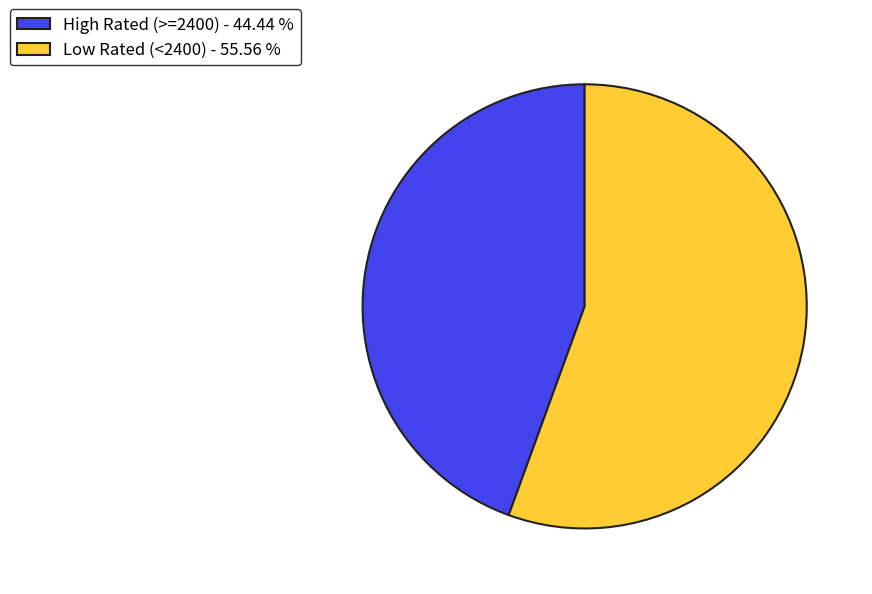

Count the number of slices in the pie.

2